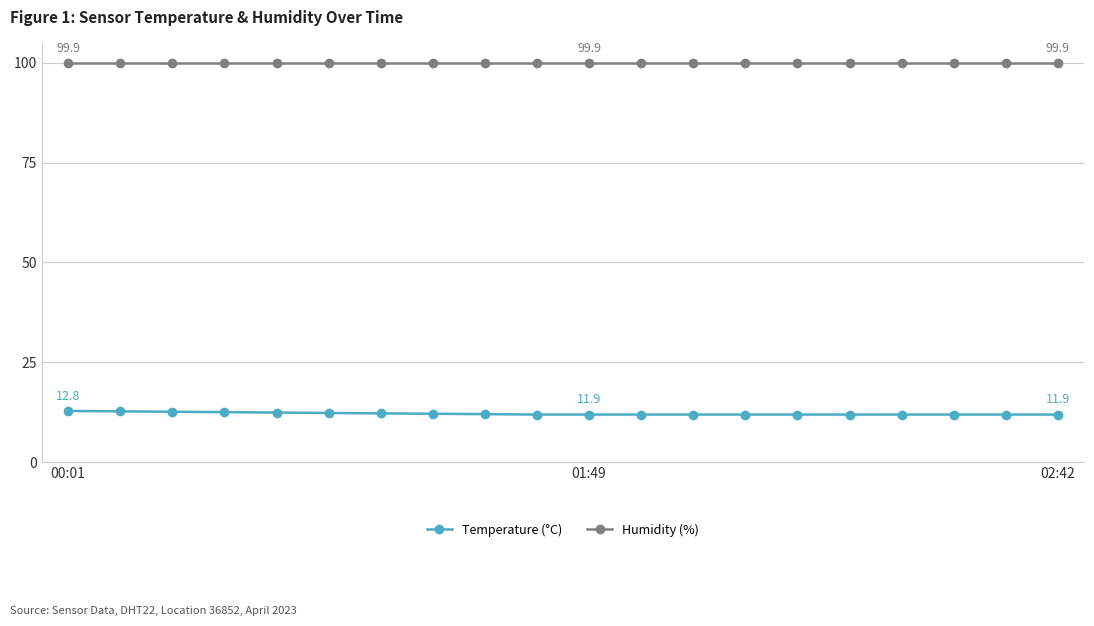

What is the maximum value shown in the chart?

99.9